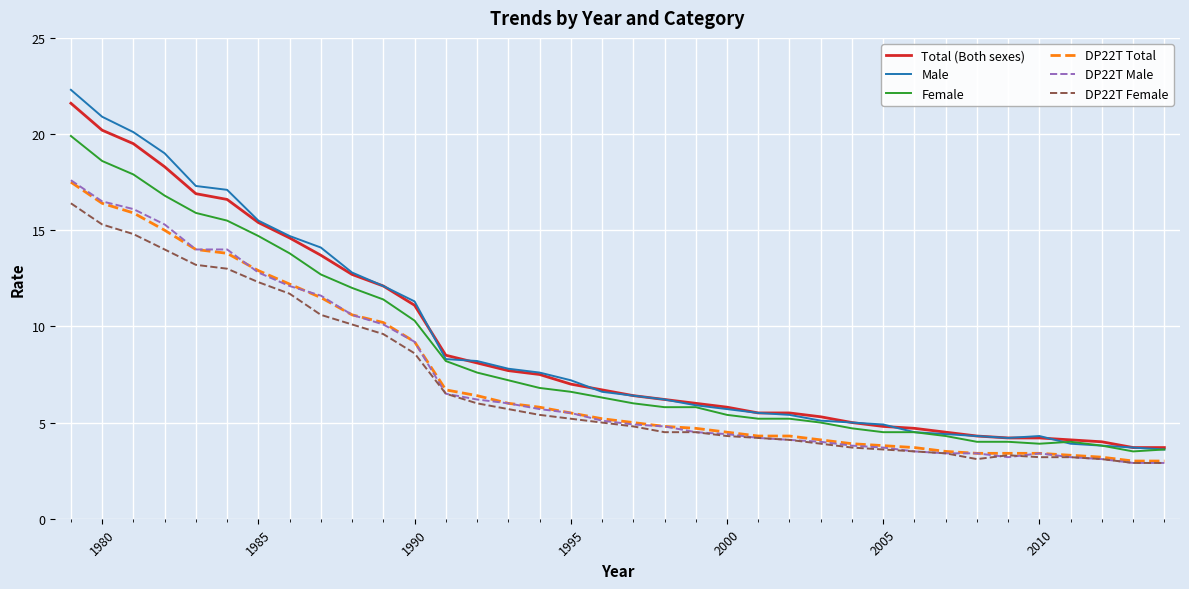

What is the lowest value of the DP22T Female series?

2.9